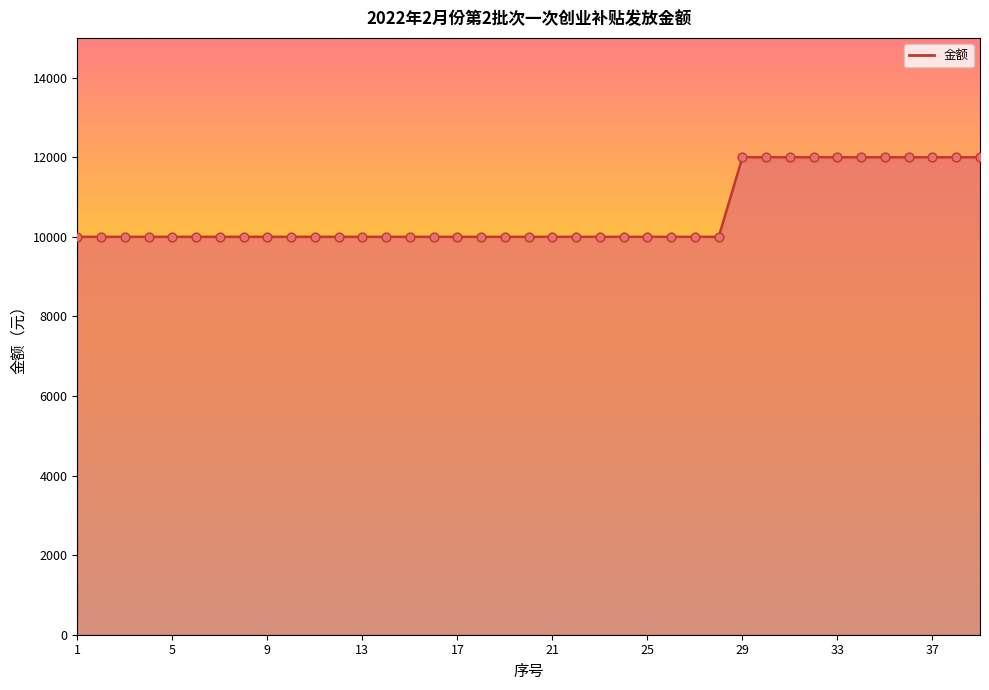

What is the difference between the maximum and minimum values?

2000